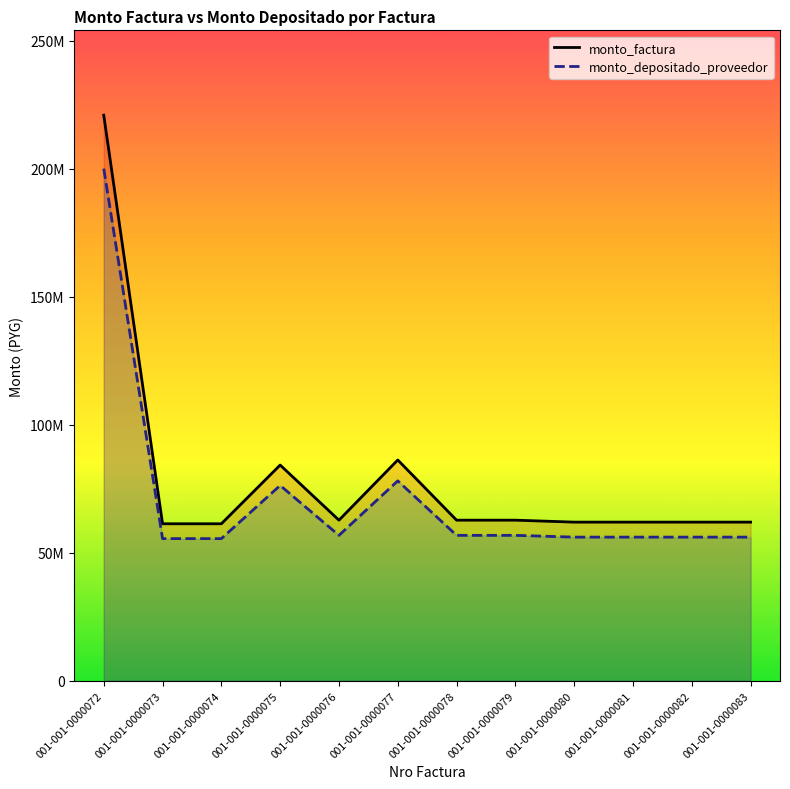

How many interior local valleys does the monto_depositado_proveedor series have?

2